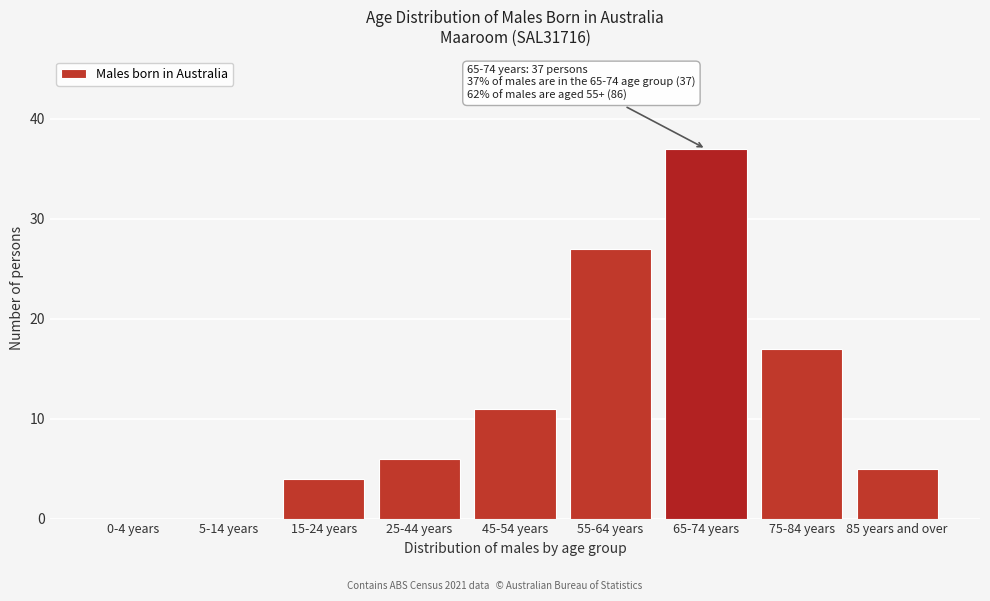

Reading left to right, list all the values displayed in this chart.

0-4 years=0	5-14 years=0	15-24 years=4	25-44 years=6	45-54 years=11	55-64 years=27	65-74 years=37	75-84 years=17	85 years and over=5